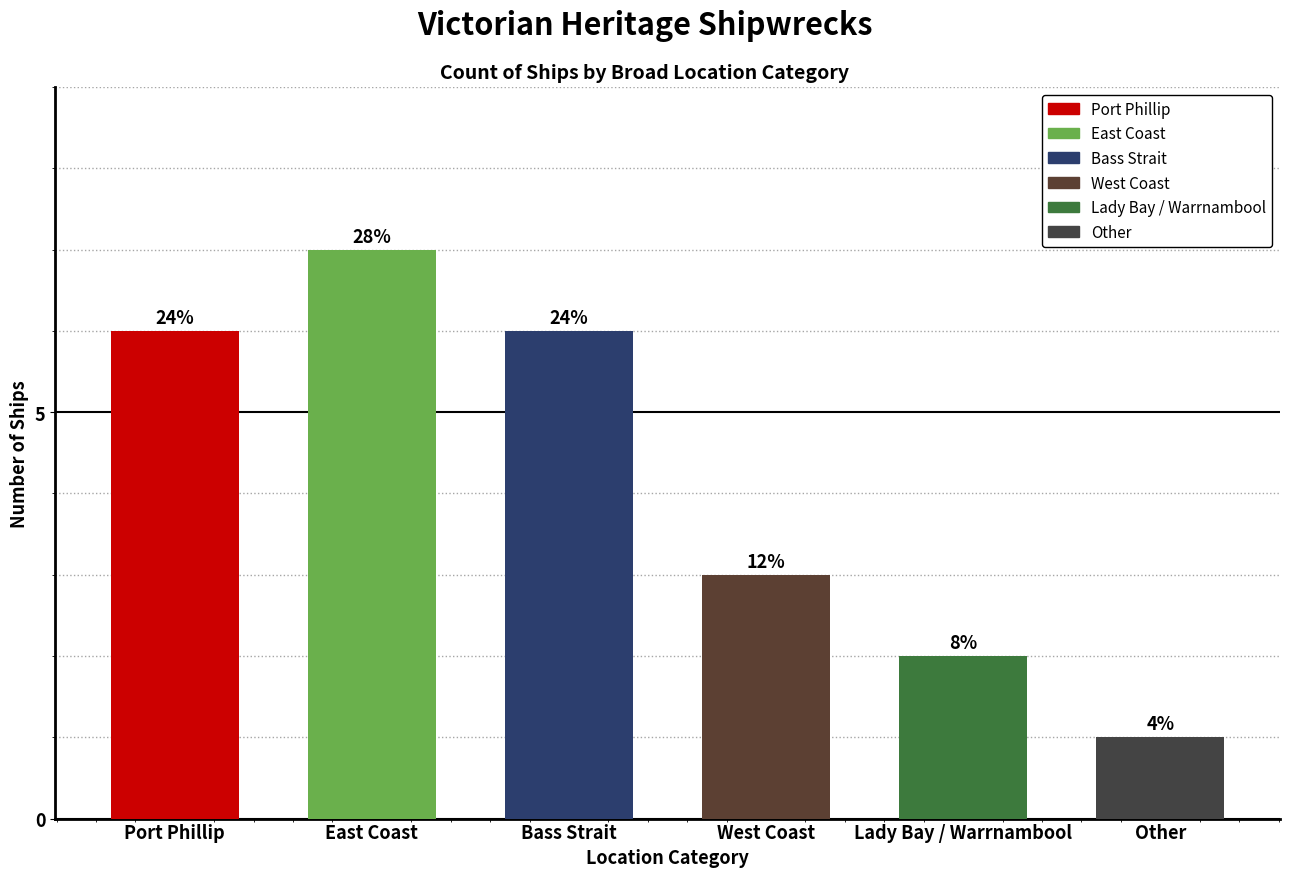

What is the ratio of the value at Port Phillip to the value at Other?

6.0